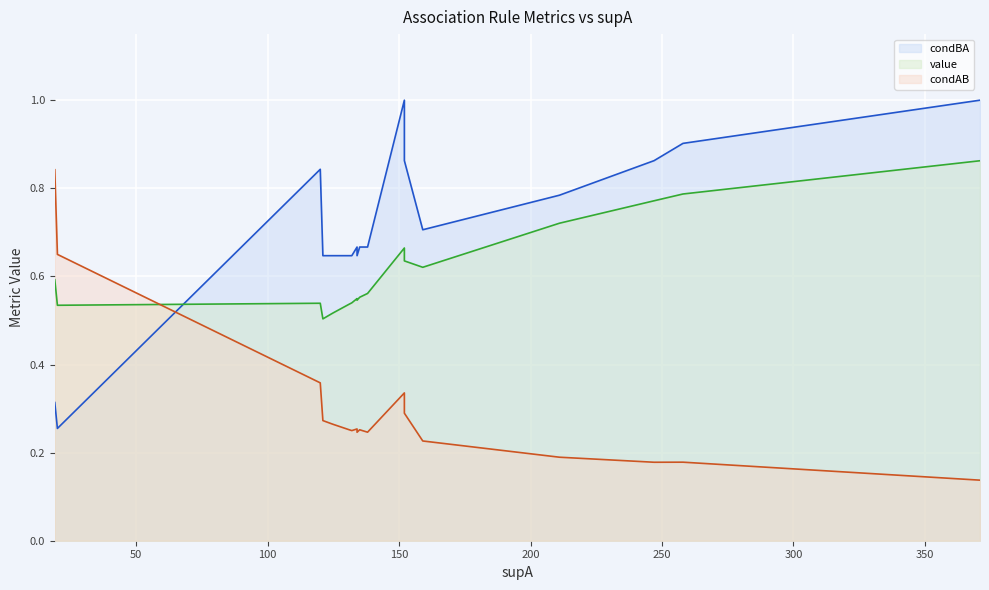

Is the value of value at 4 greater than the value of condBA at 15?

Yes